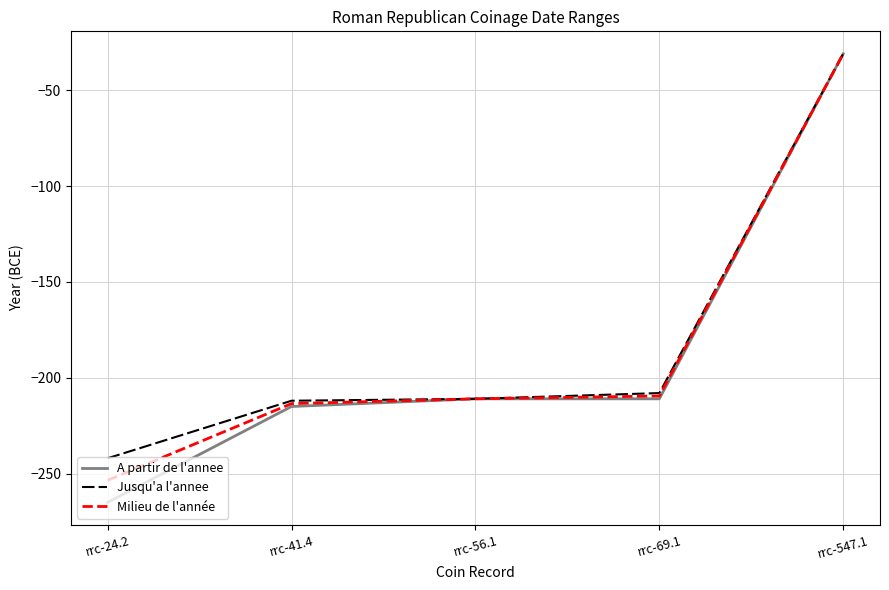

Which series changed the most between rrc-24.2 and rrc-547.1?

A partir de l'annee